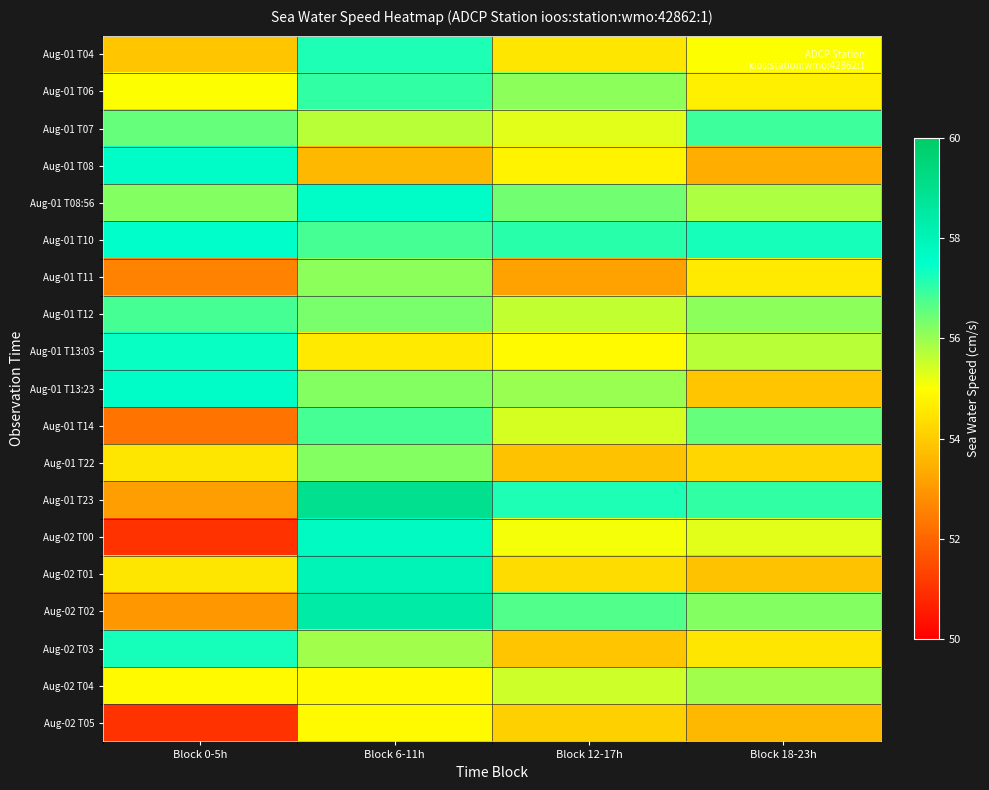

Rank the series at Block 6-11h from lowest to highest value.

Aug-01 T08, Aug-01 T13:03, Aug-02 T04, Aug-02 T05, Aug-01 T07, Aug-02 T03, Aug-01 T11, Aug-01 T13:23, Aug-01 T22, Aug-01 T12, Aug-01 T10, Aug-01 T14, Aug-01 T06, Aug-01 T04, Aug-01 T08:56, Aug-02 T00, Aug-02 T01, Aug-02 T02, Aug-01 T23